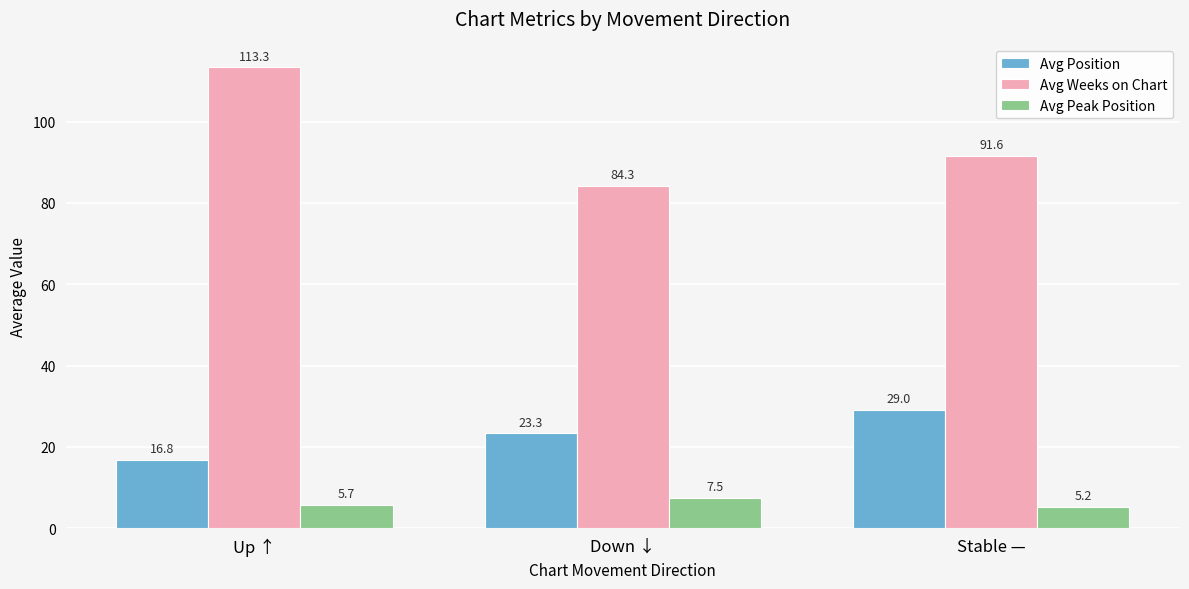

What is the value of the Avg Peak Position bar at the 3rd from the left?

5.2